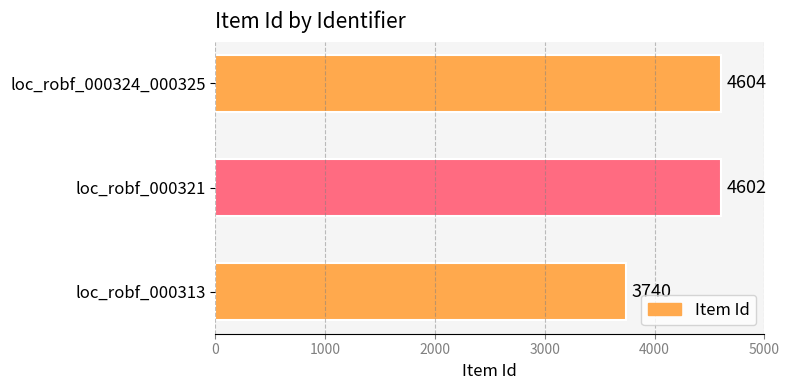

Reading top to bottom, transcribe all the data shown in this chart.

loc_robf_000324_000325=4604	loc_robf_000321=4602	loc_robf_000313=3740